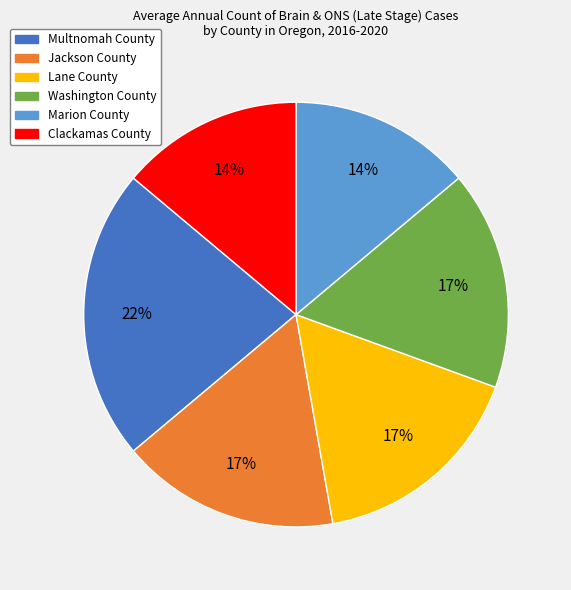

True or false: Jackson County accounts for 10% of the total.

False